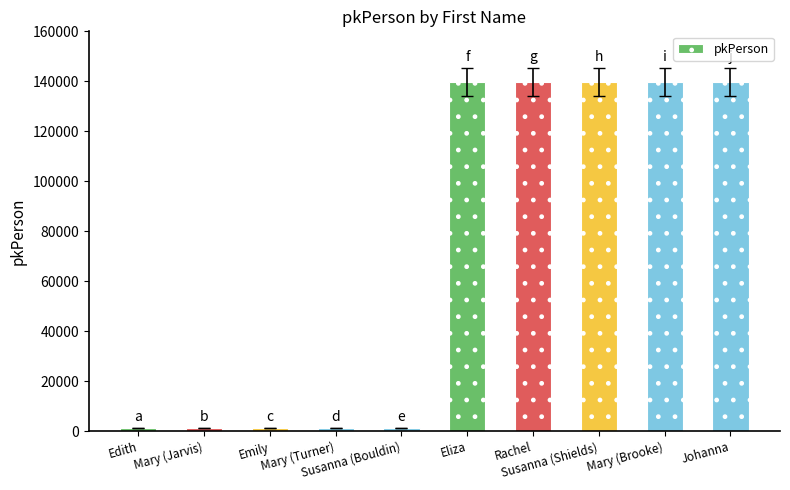

What is the difference between the second highest and minimum values?

138551